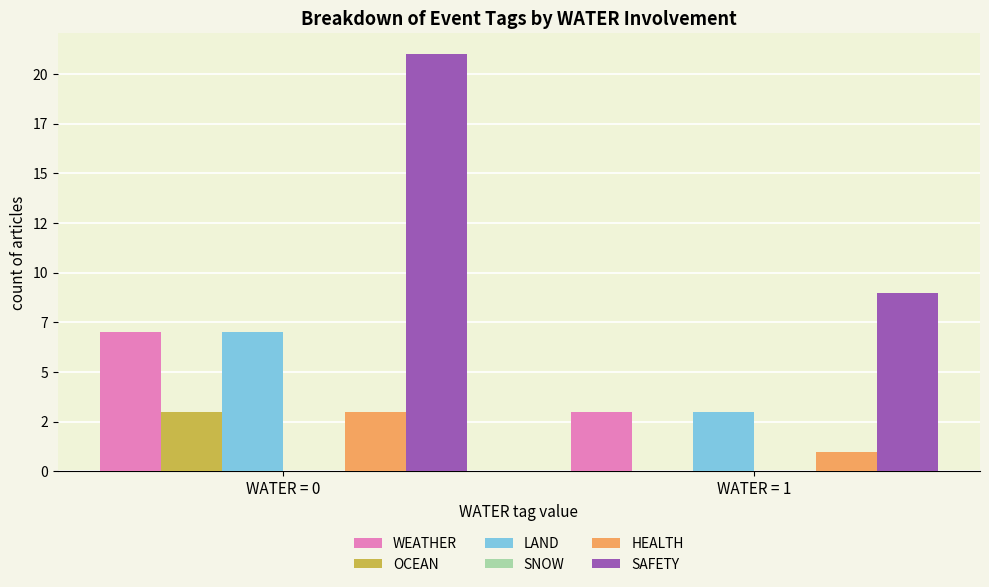

Are the bars grouped side by side (vs. stacked)?

Yes